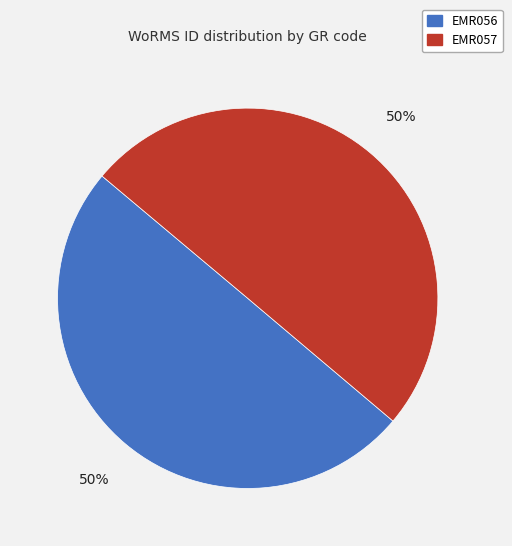

Is it true that EMR057 is 50% of the pie?

True